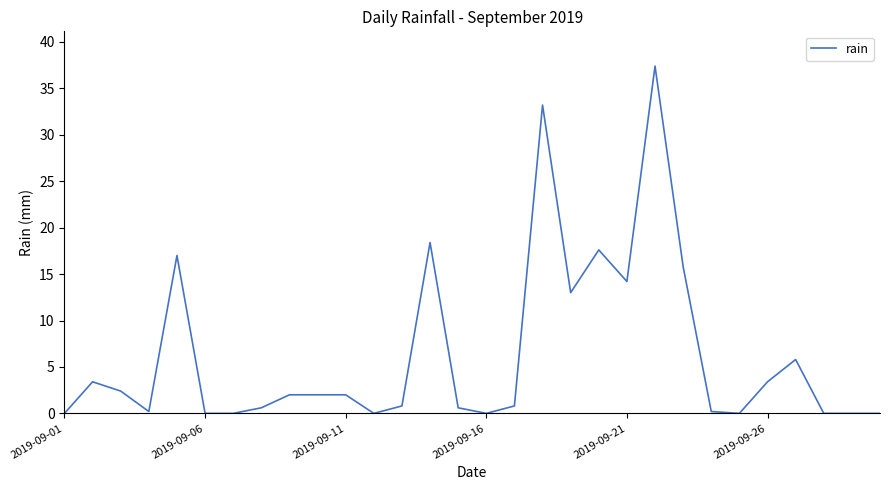

What is the difference between the maximum and minimum values?

37.4